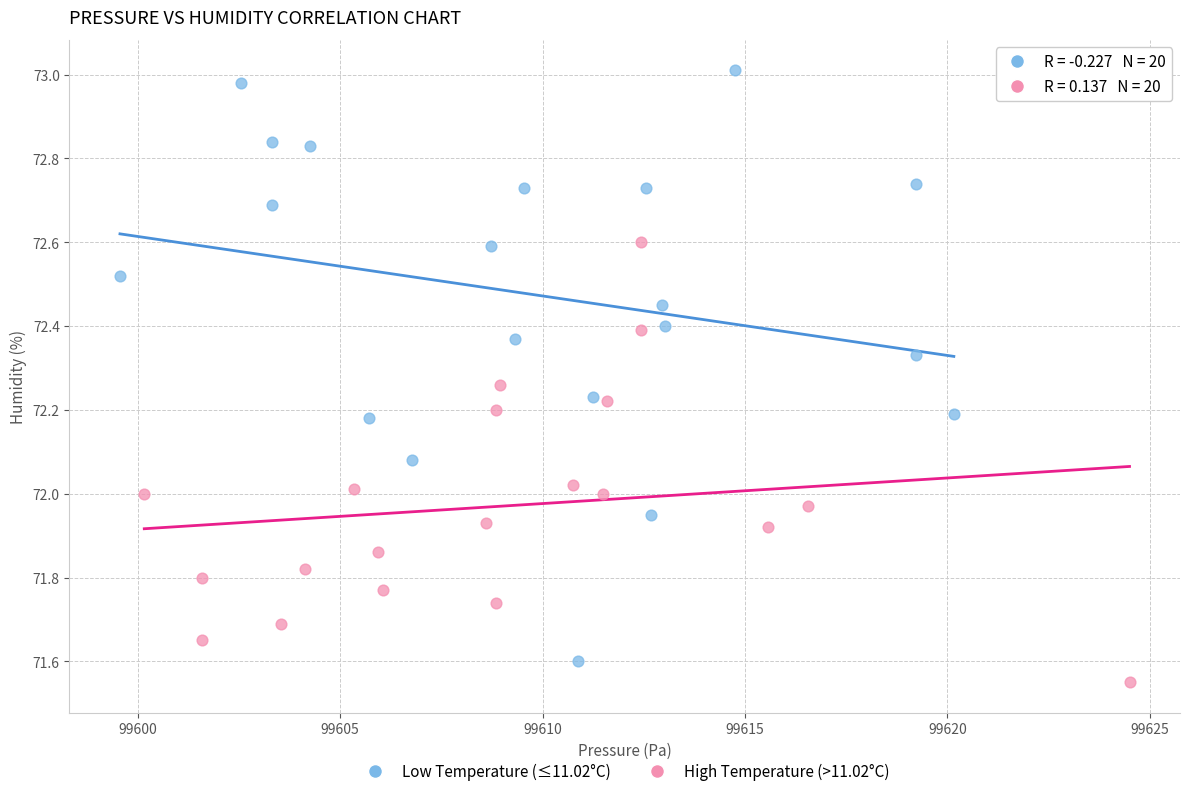

Which series contains the highest Y value?

Low Temperature (≤11.02°C)